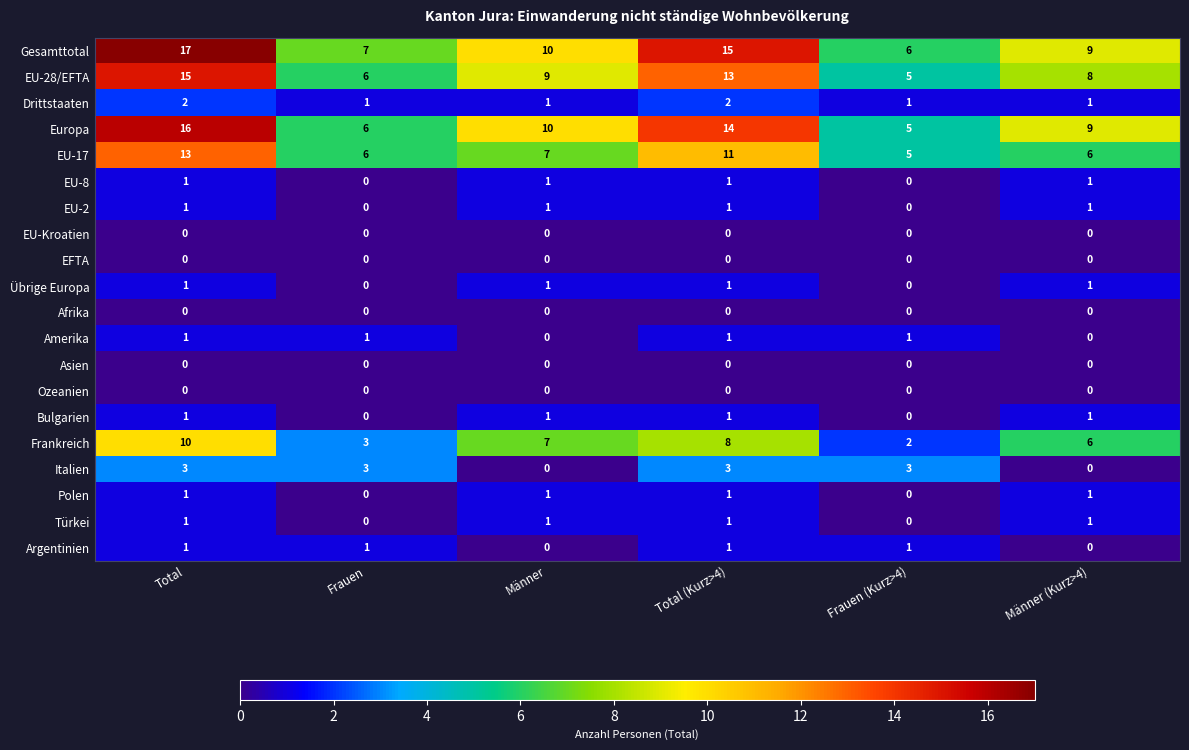

Which series changed the most between Total (Kurz>4) and Männer (Kurz>4)?

Gesamttotal